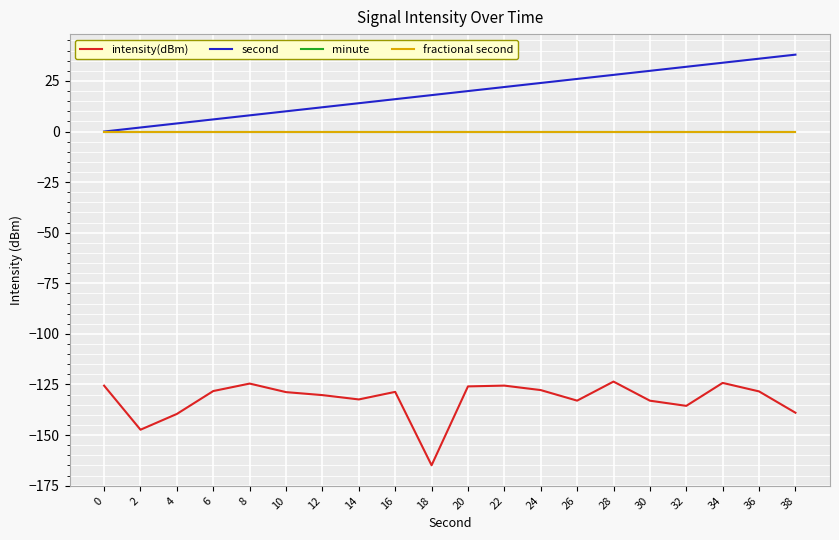

True or false: minute has a value of 0.0 at 36.

True